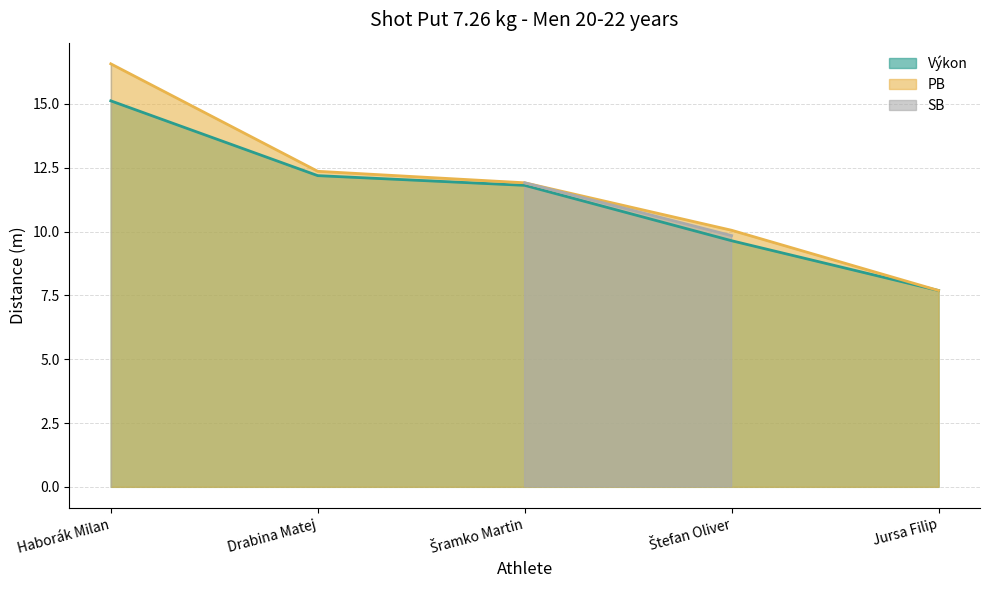

The value of Výkon at Štefan Oliver is 9.6. True or false?

True